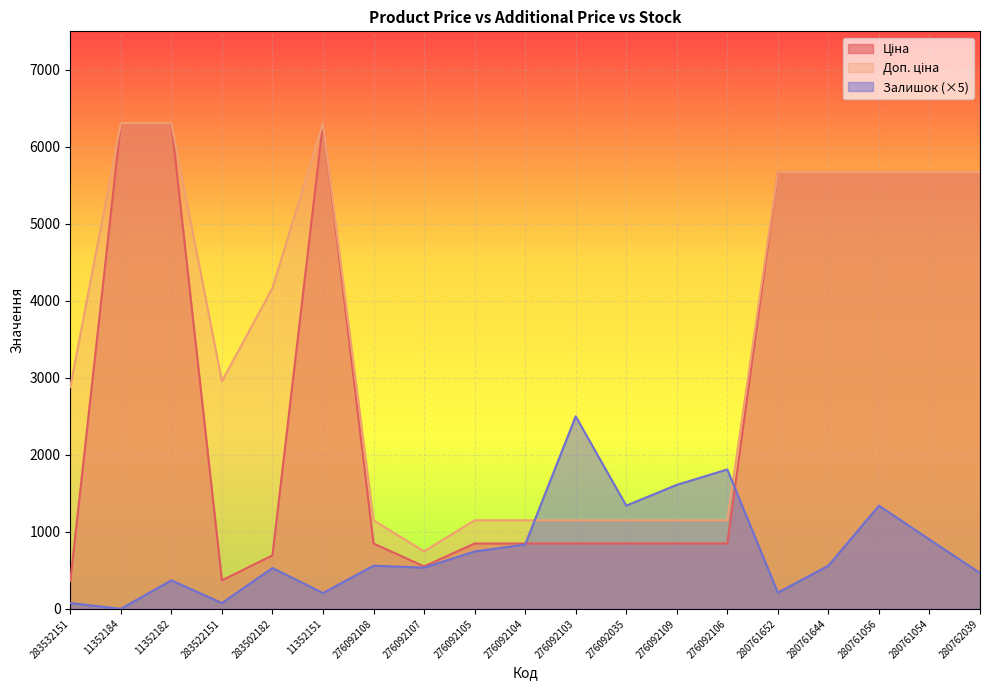

What is the approximate value of Залишок at 276092035?

1340.0